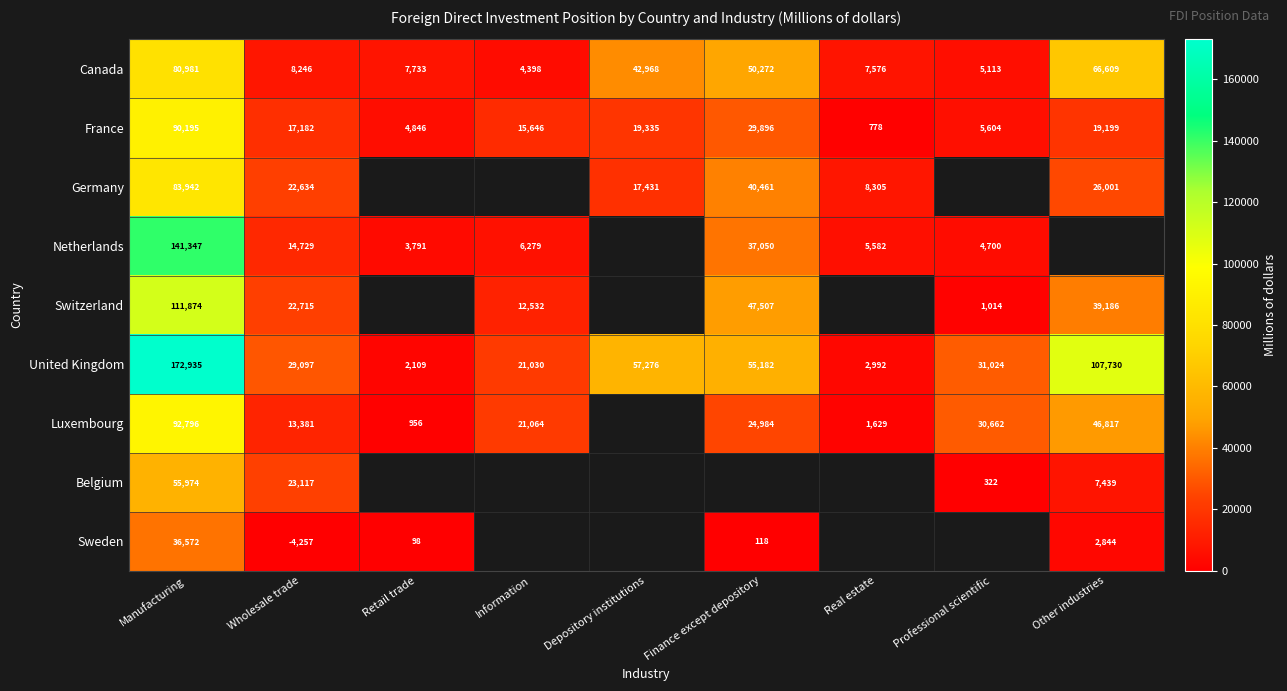

What is the sum of the Switzerland values at Wholesale trade and Information?

35247